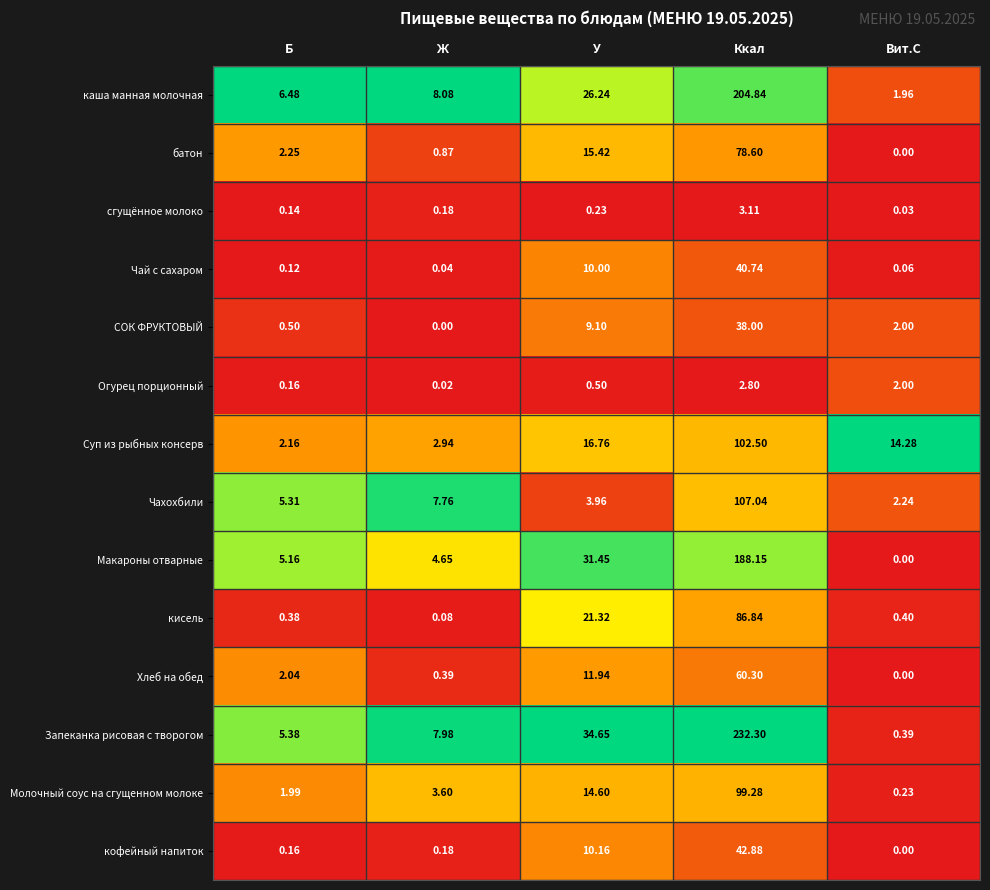

Where is батон nearest to the value 39?

У